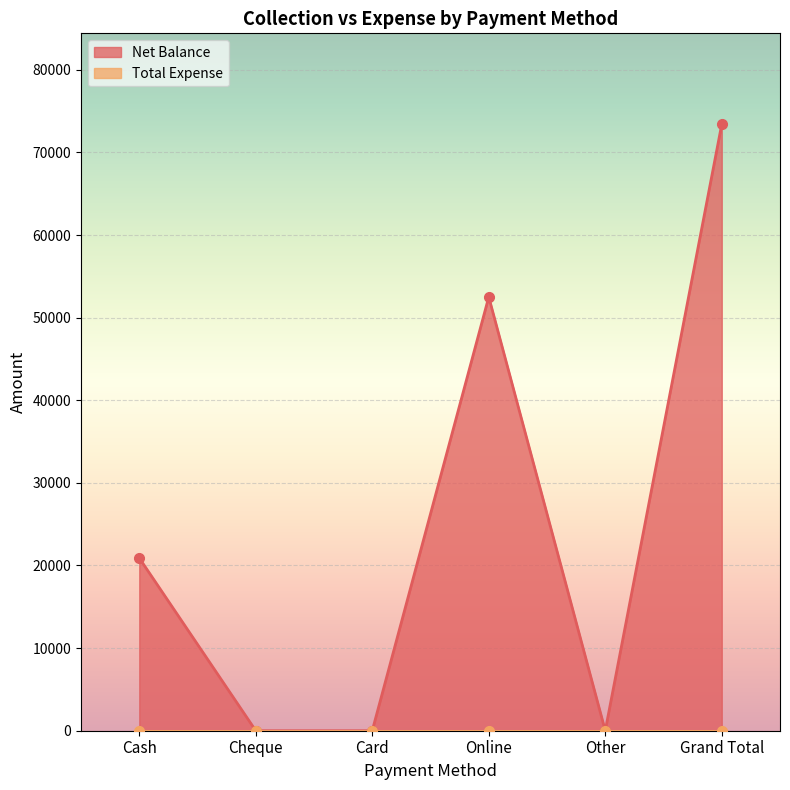

Where is the first local minimum?

Other